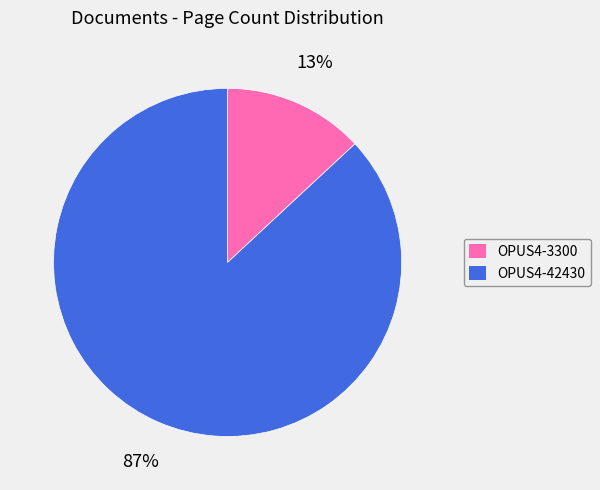

Which has a higher value, OPUS4-3300 or OPUS4-42430?

OPUS4-42430